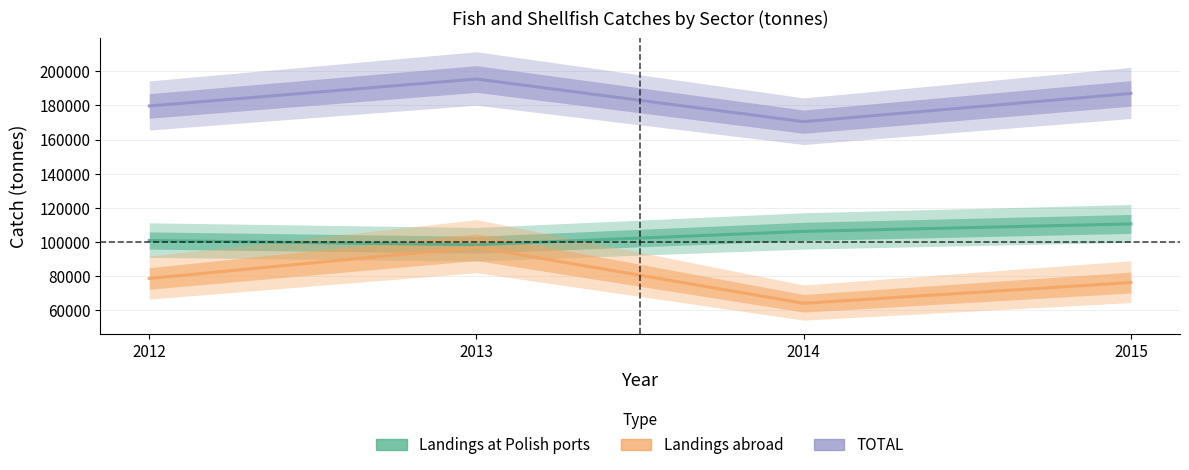

True or false: Landings at Polish ports has more than 1 interior local peaks.

False